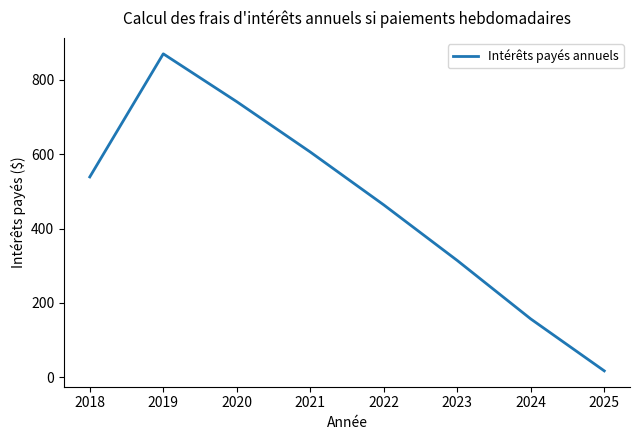

What is the ratio of the value at 2023 to the value at 2018?

0.6